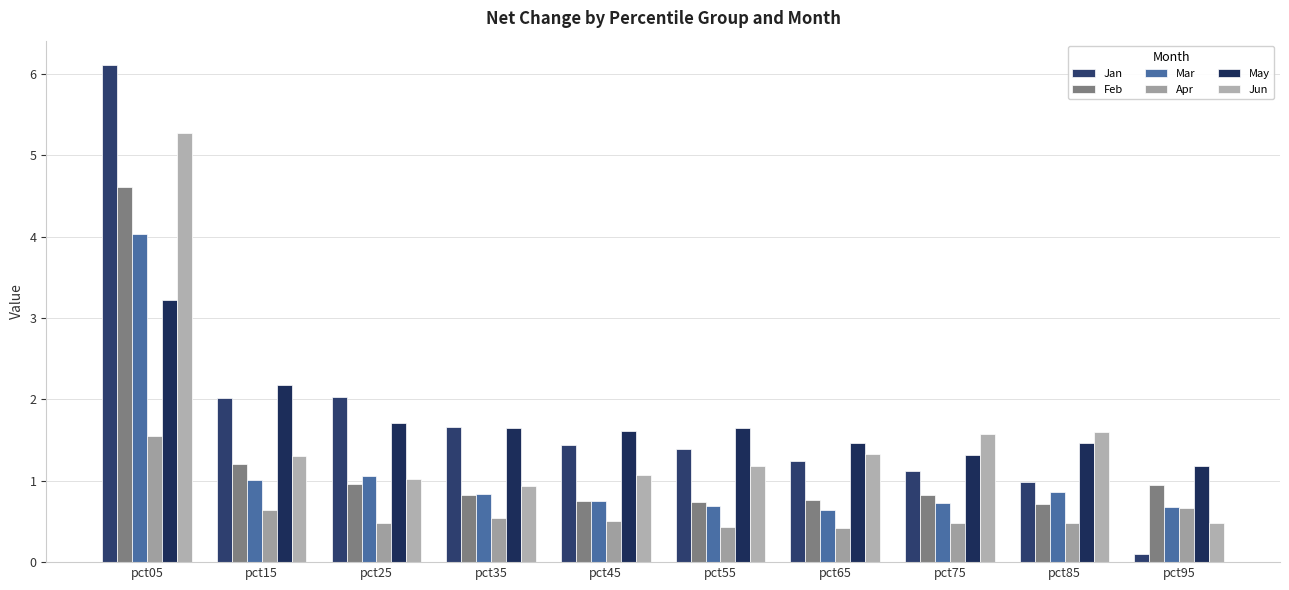

Which label corresponds to the largest value in the chart?

pct05